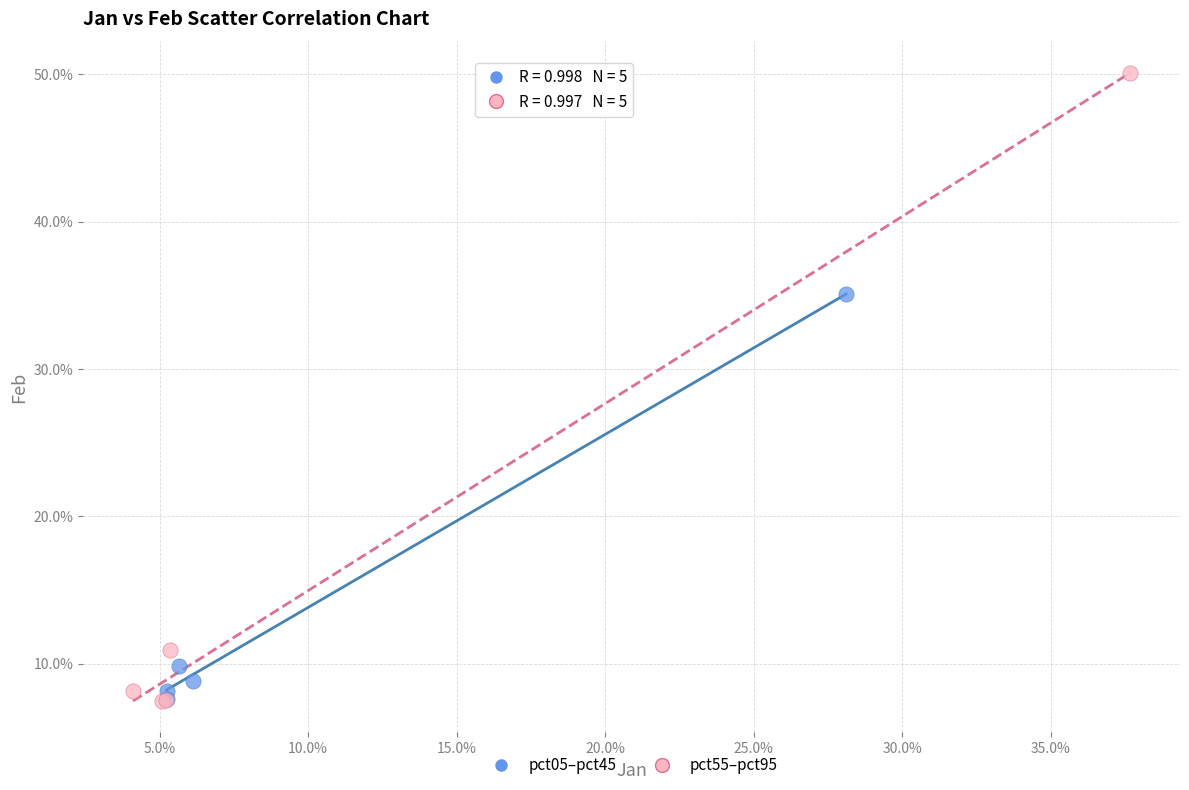

Which series has the widest spread of Y values?

pct55–pct95